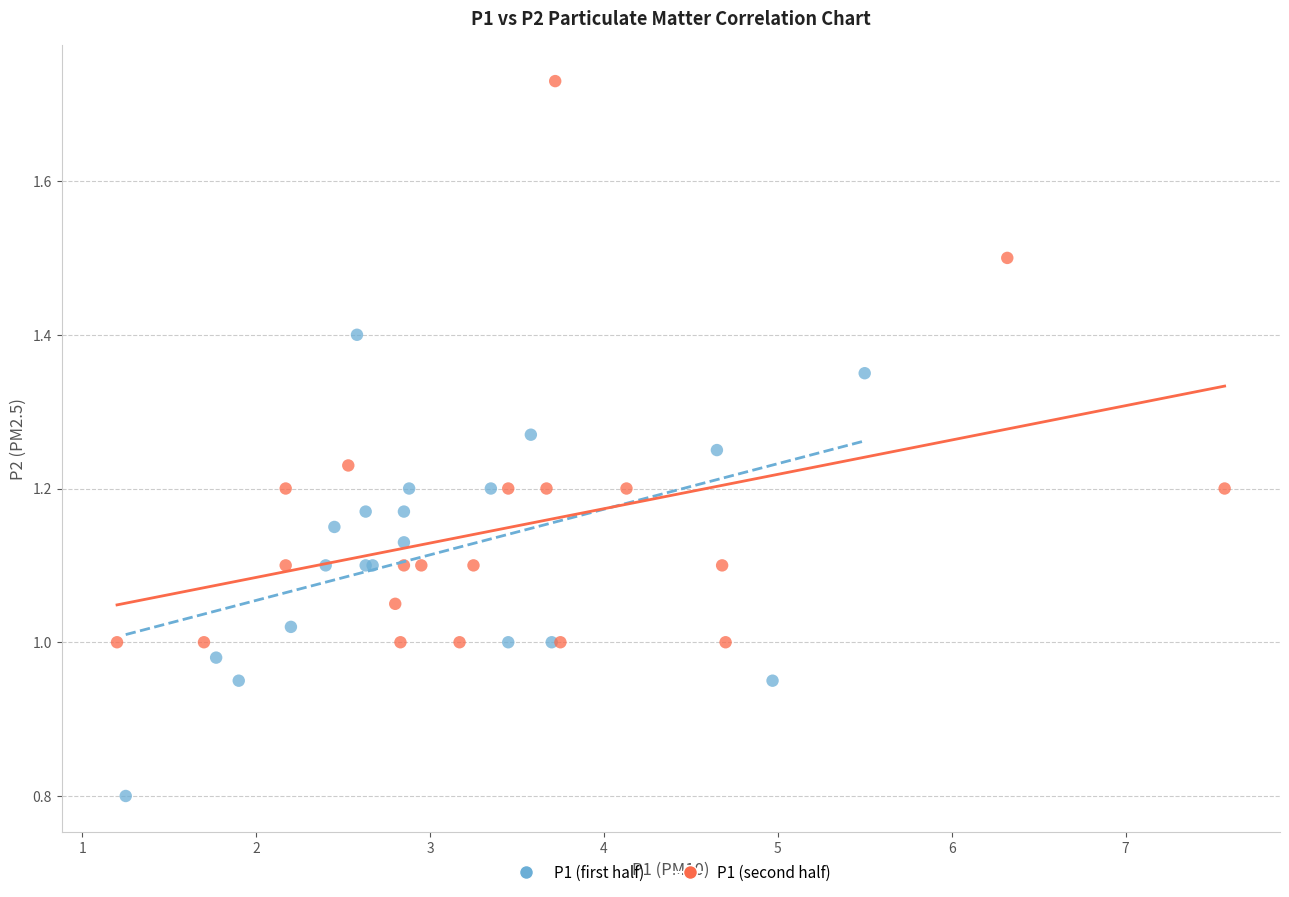

Which series contains the highest Y value?

P1 (second half)